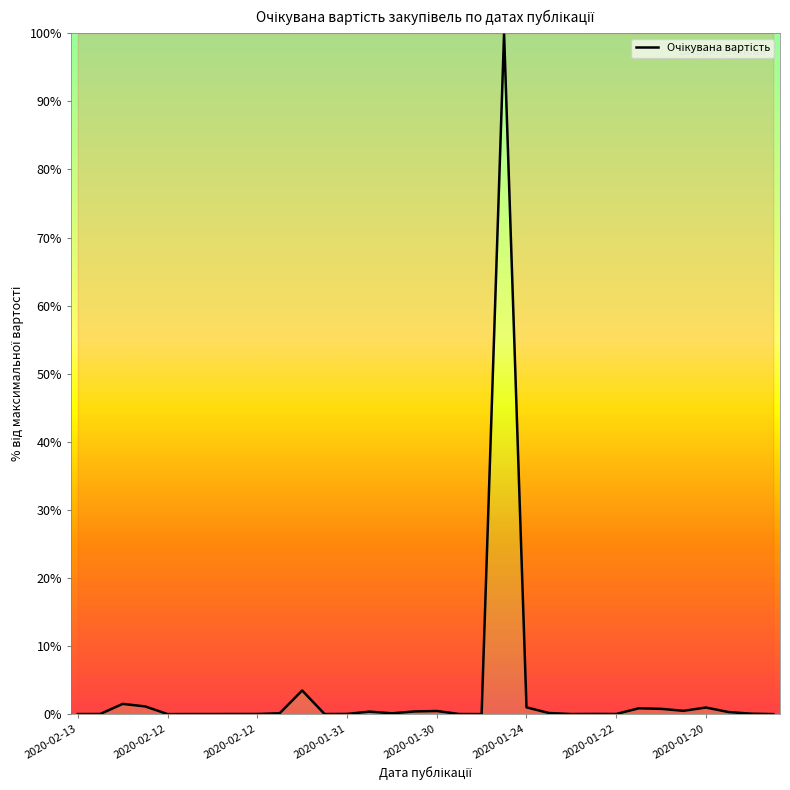

Does the chart display data point markers on the line(s)?

No